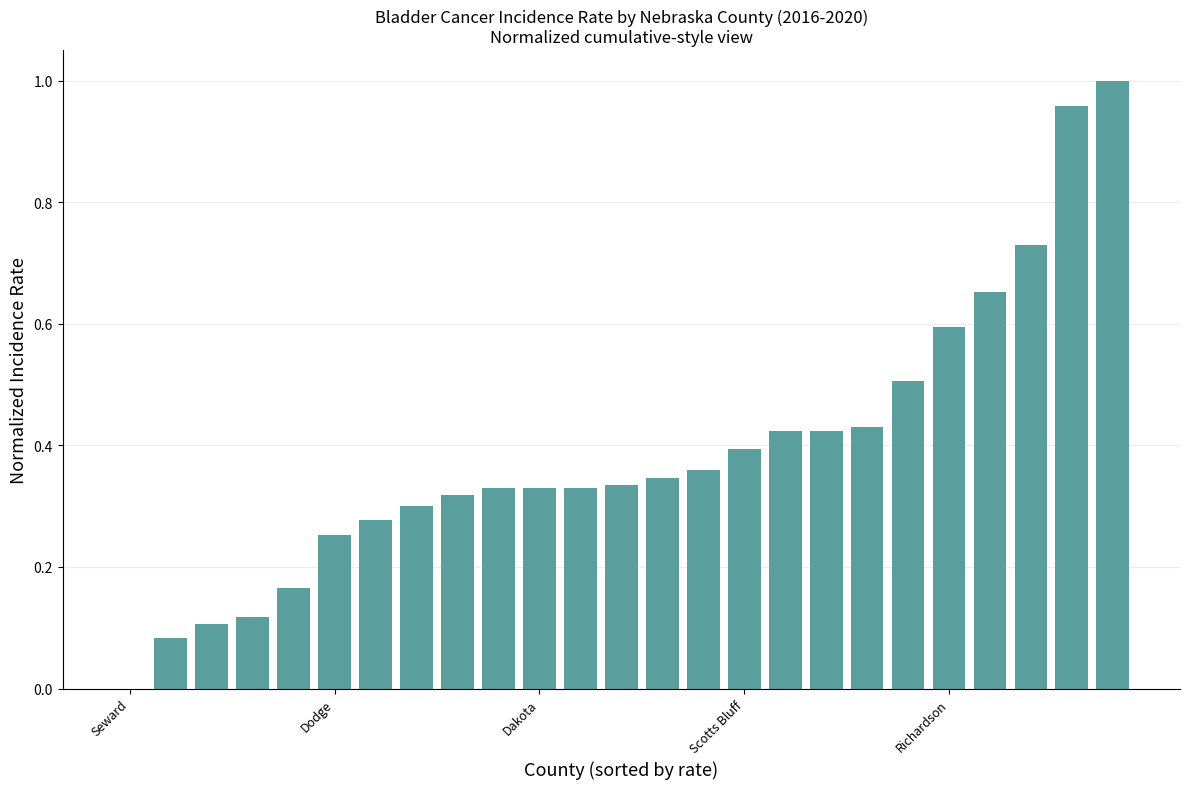

How many series are shown in this chart?

1